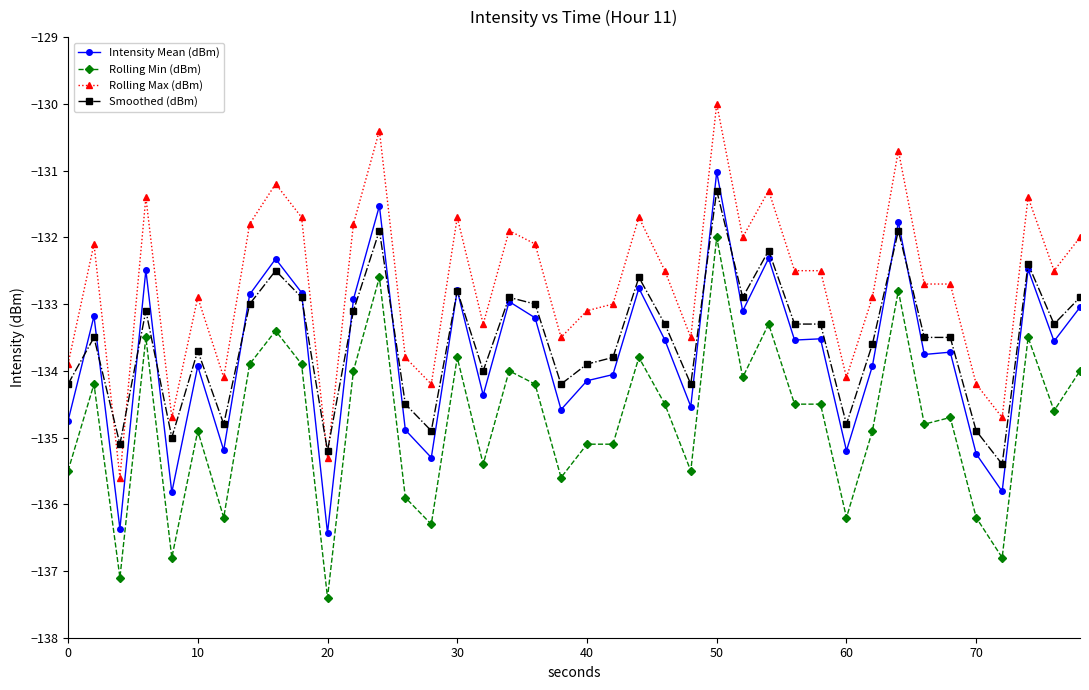

True or false: Rolling Max (dBm) has more than 0 points higher than both neighbors.

True